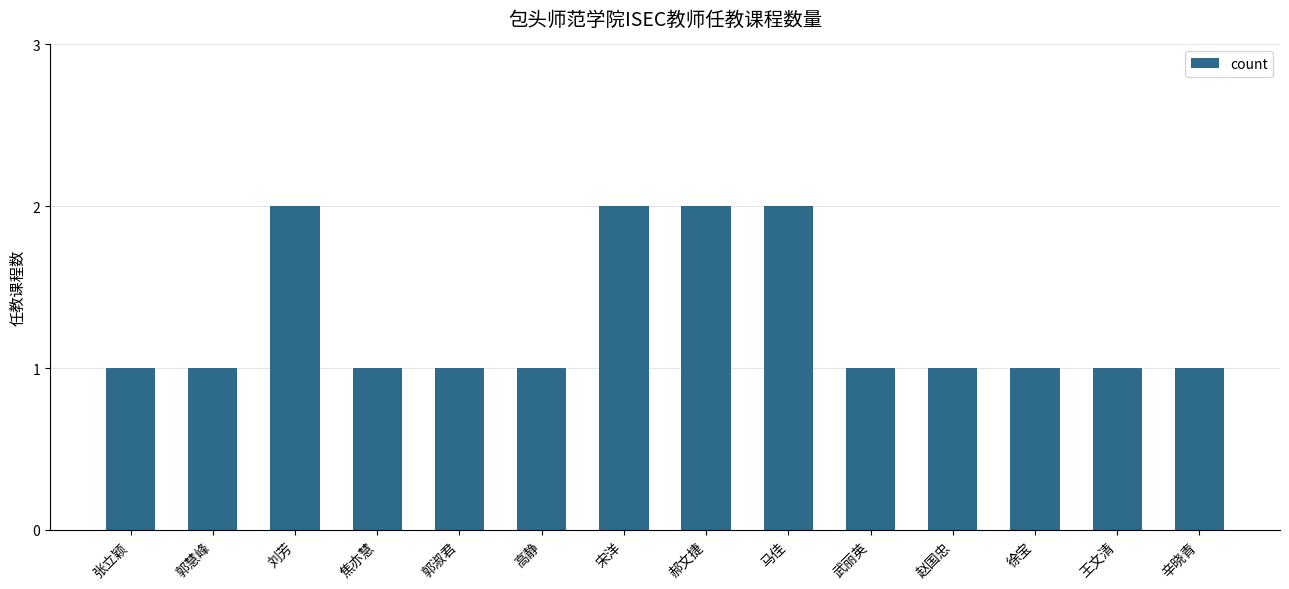

Approximately how many times larger is the value at 刘芳 compared to 王文清?

2.0